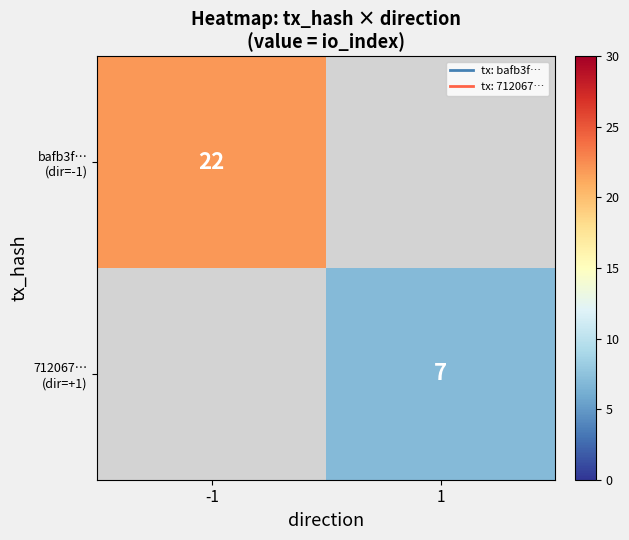

What is the approximate value of 712067… (dir=+1) at 1?

7.0